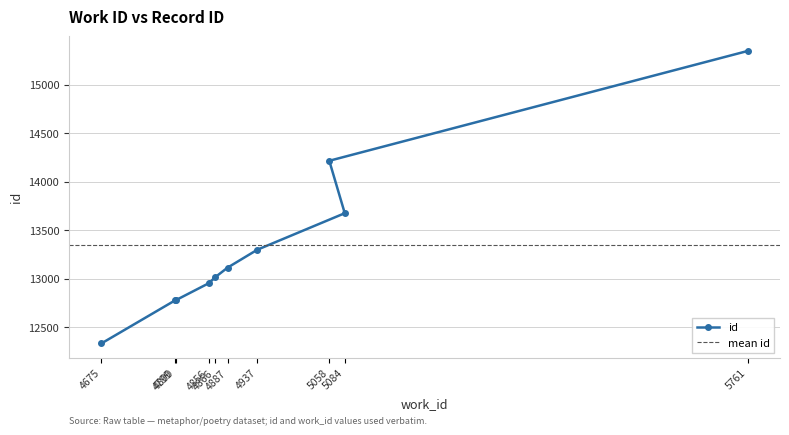

Reading right to left, extract all data points from this chart.

15348	14215	13674	13297	13112	13012	12953	12776	12775	12330